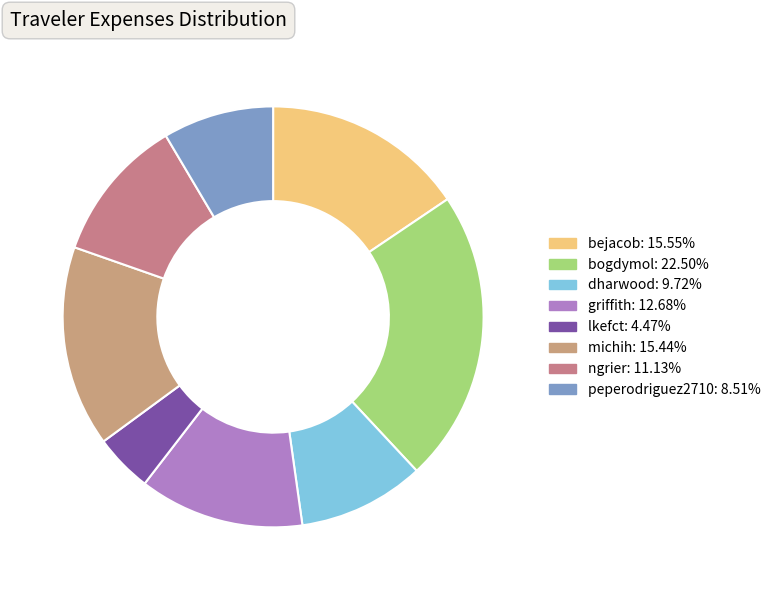

How much of the chart is everything except bejacob?

84.4%